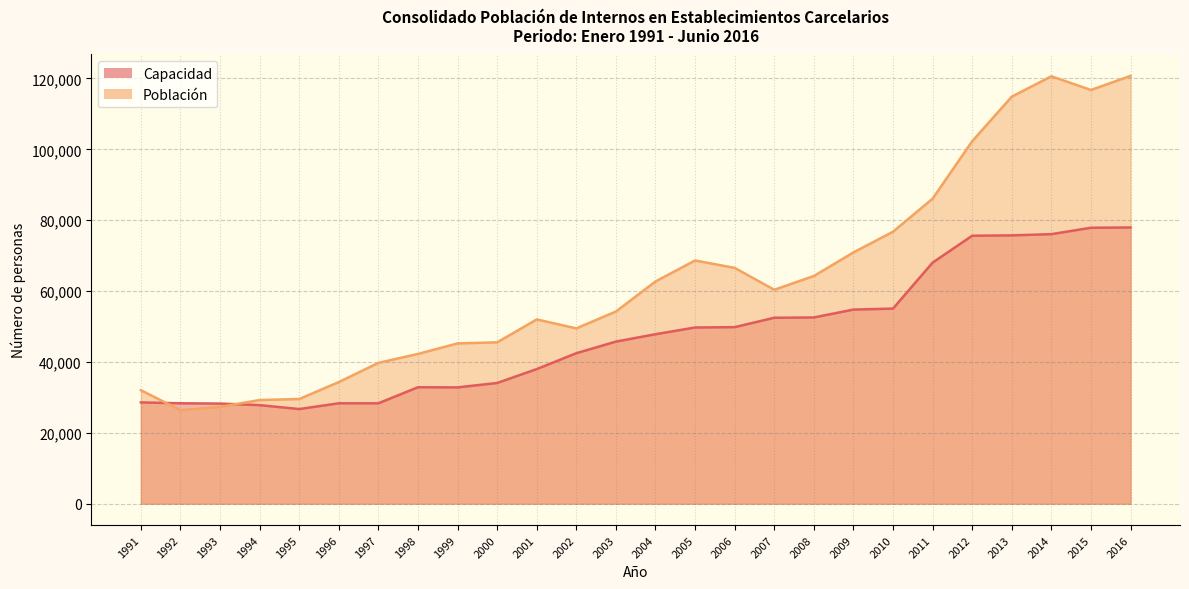

Which series changed the most between 2003 and 2004?

Población